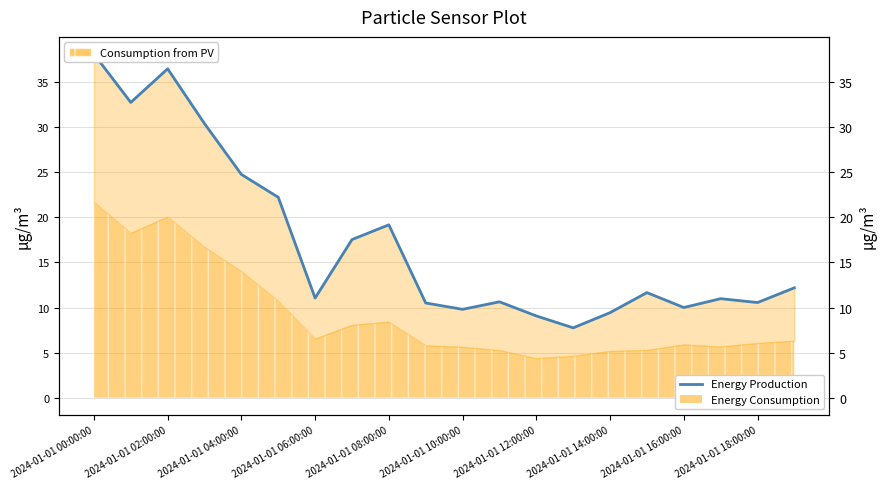

Does the chart have visible grid lines?

Yes